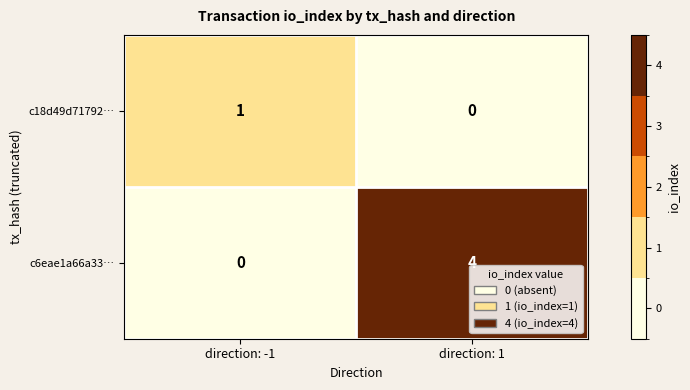

Between direction: -1 and direction: 1, which series saw the biggest shift?

c6eae1a66a33…